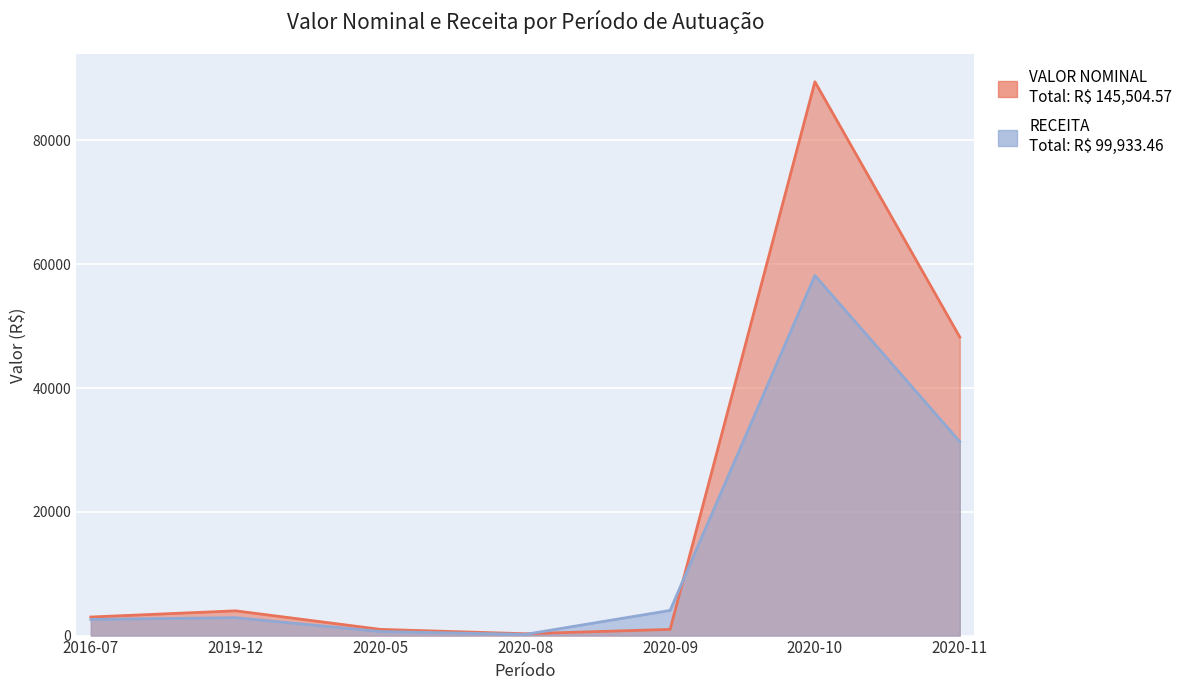

True or false: RECEITA and VALOR NOMINAL intersect in this chart.

True